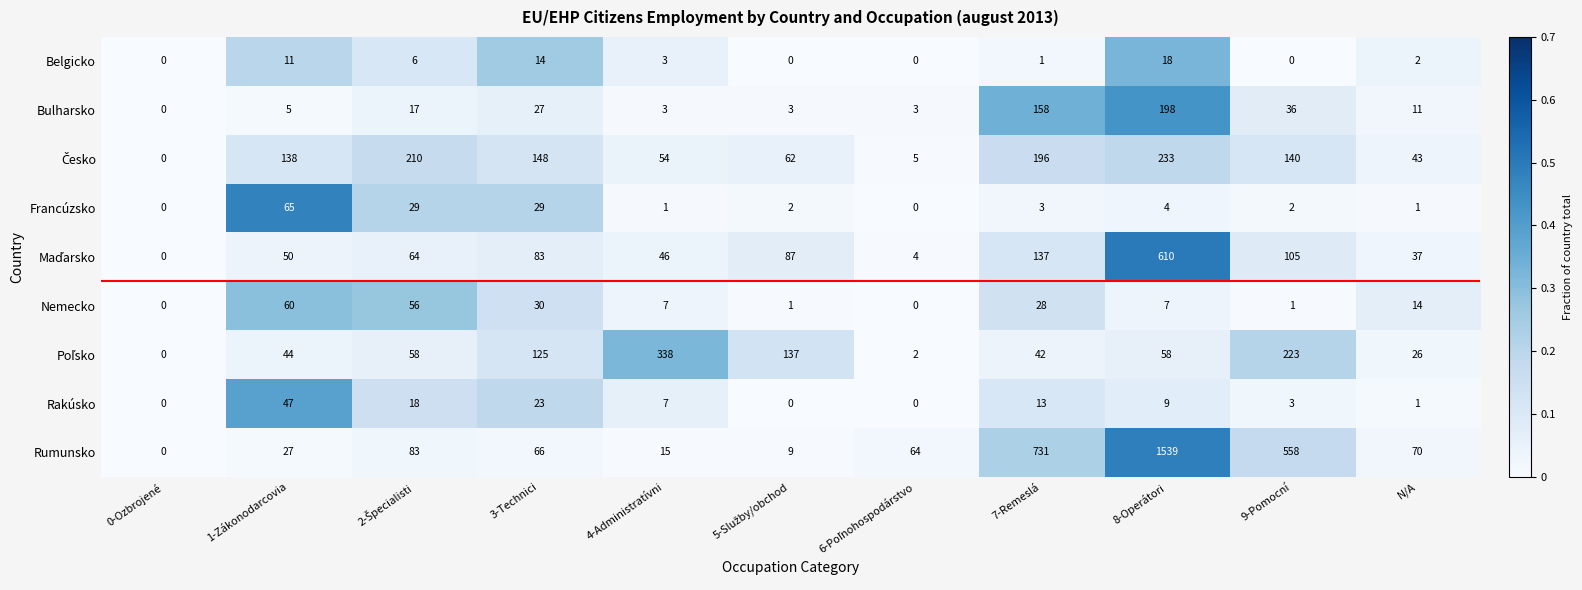

Which label corresponds to the largest value in the chart?

8-Operátori